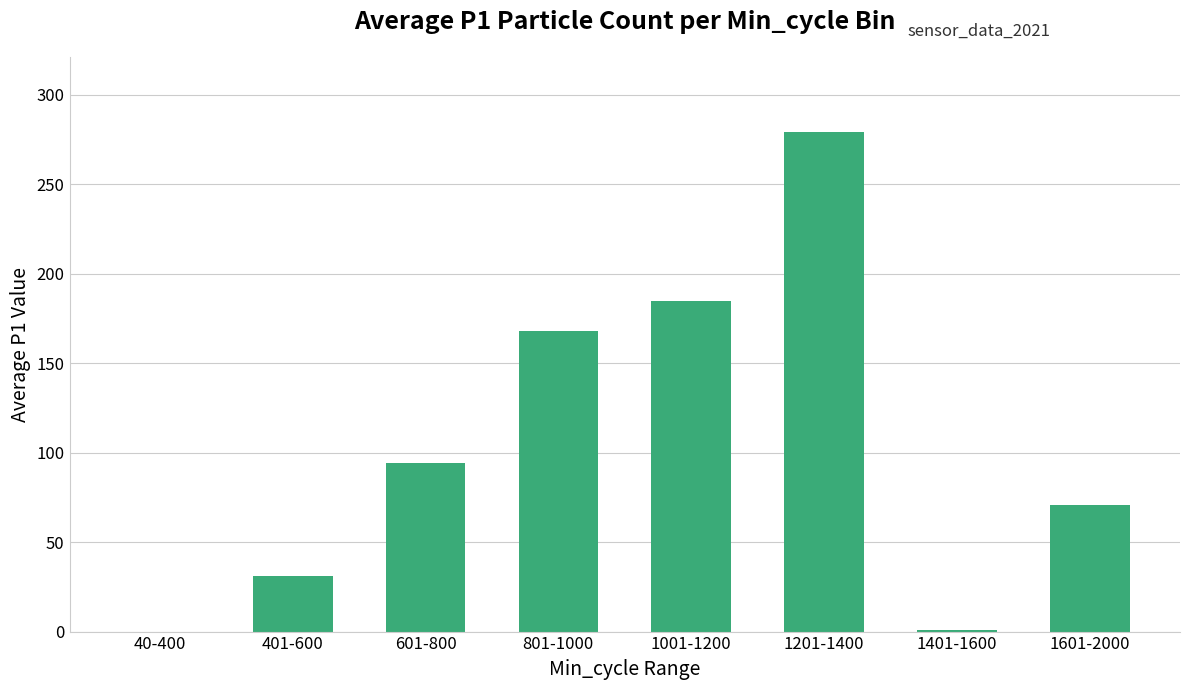

Is it true that the value at 1601-2000 is 70.5?

True